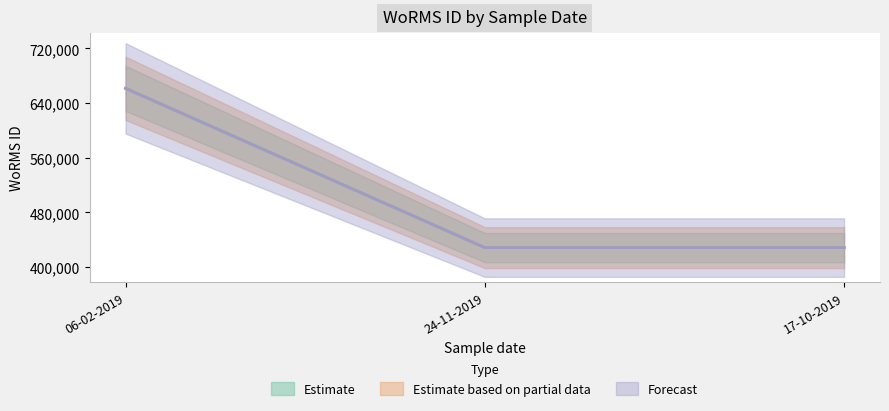

Which series has the widest spread of values?

Estimate